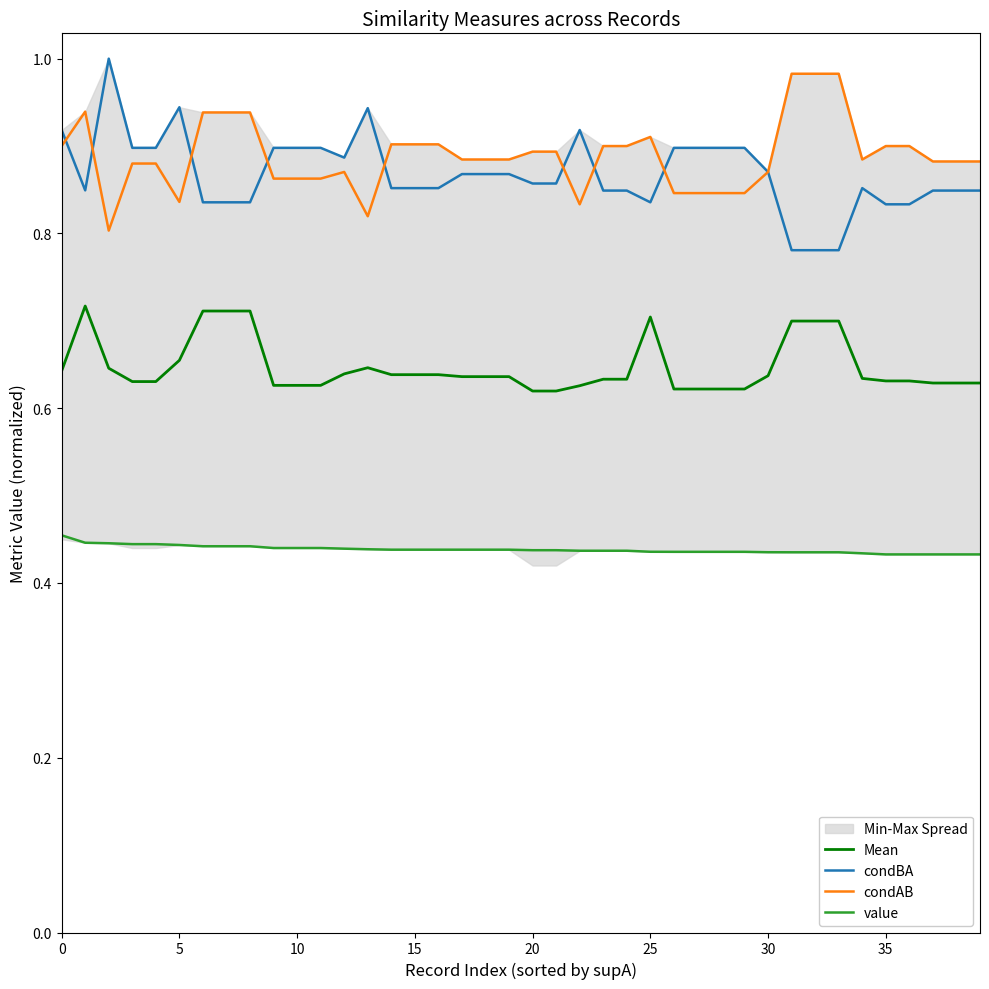

True or false: value and Mean cross at least once.

False